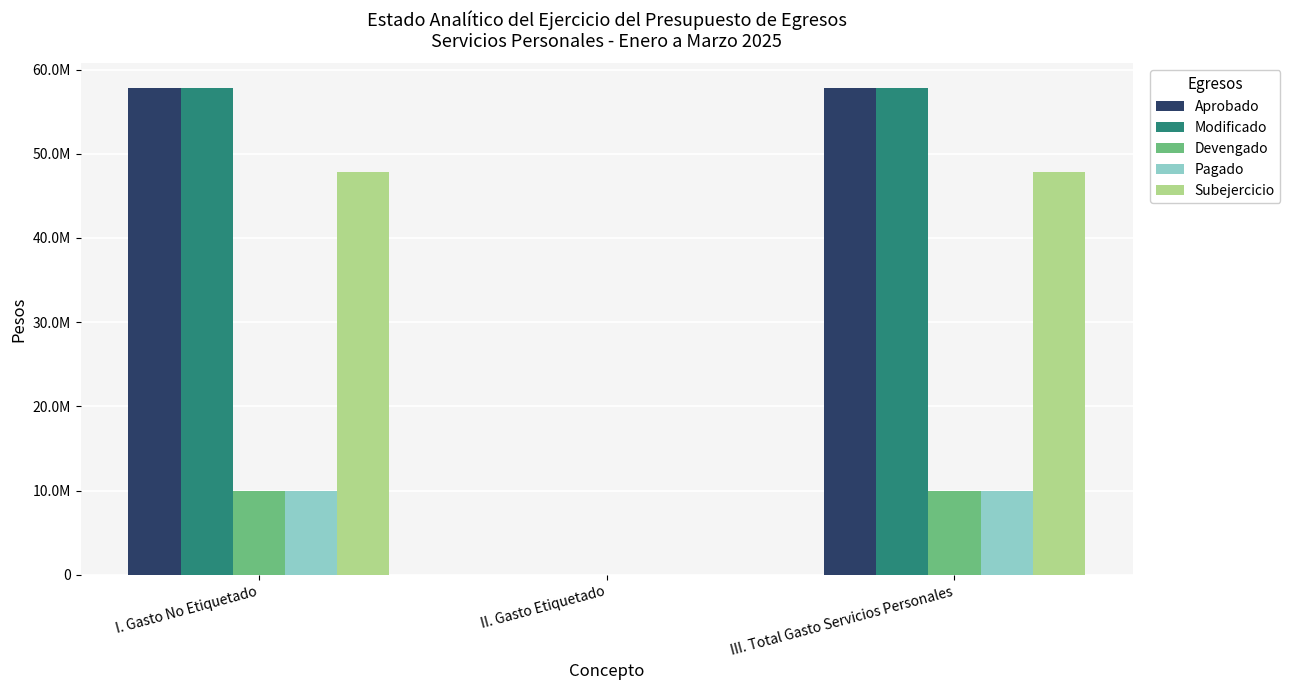

What are all the series names shown in the legend?

Aprobado, Modificado, Devengado, Pagado, Subejercicio